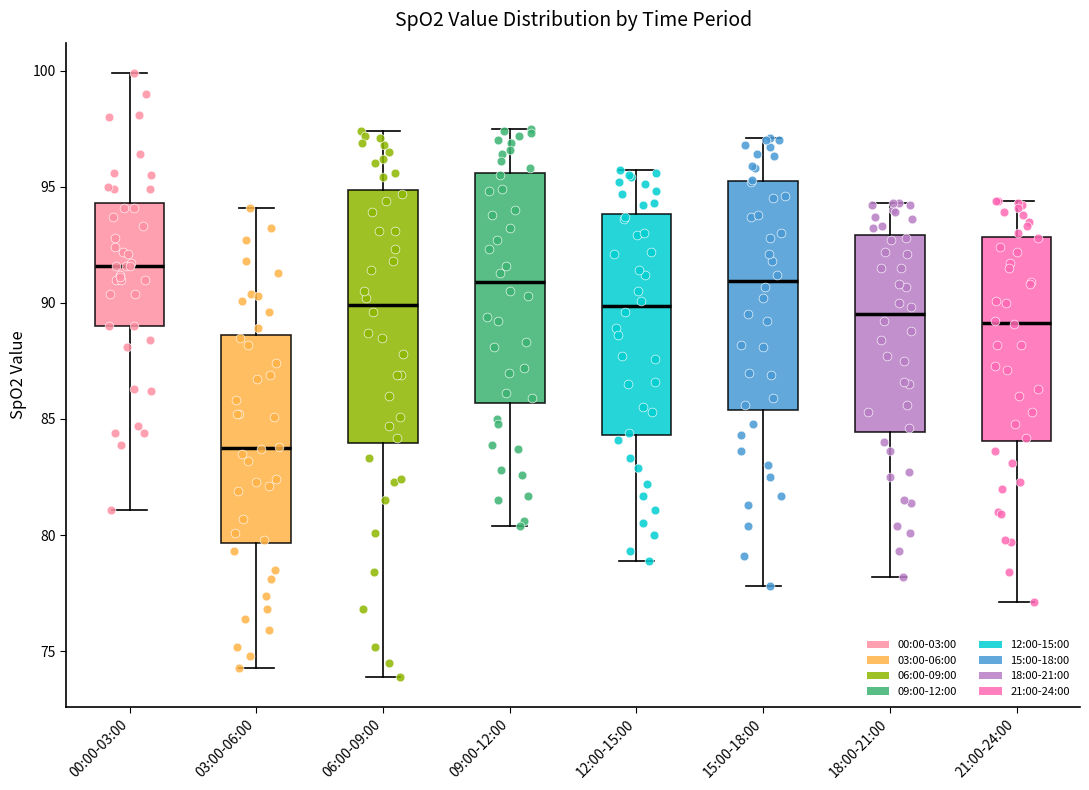

Which box is the tallest, from its lower edge to its upper edge?

06:00-09:00